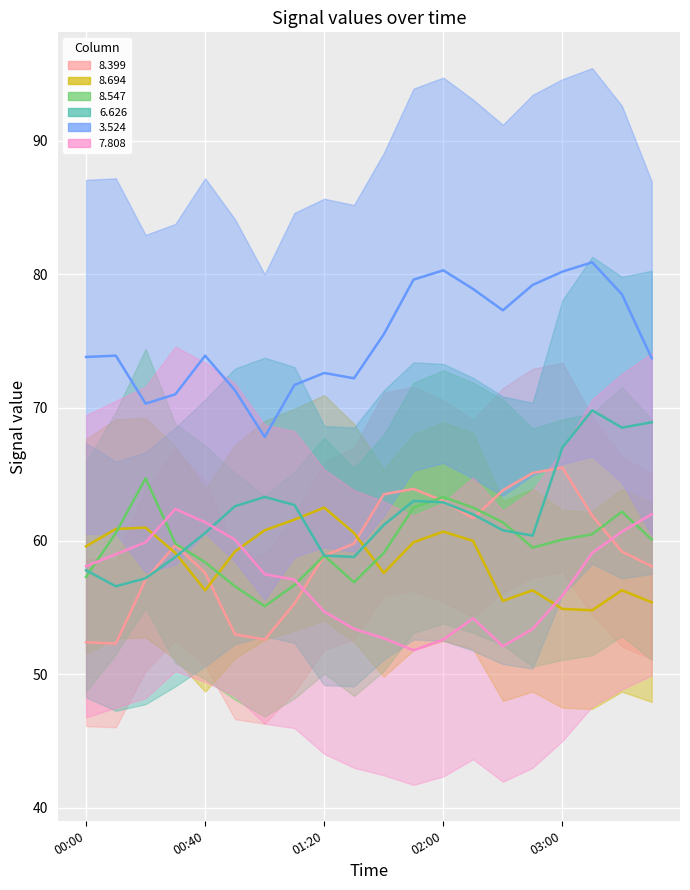

What position from the right is 2015/07/28 00:20?

18